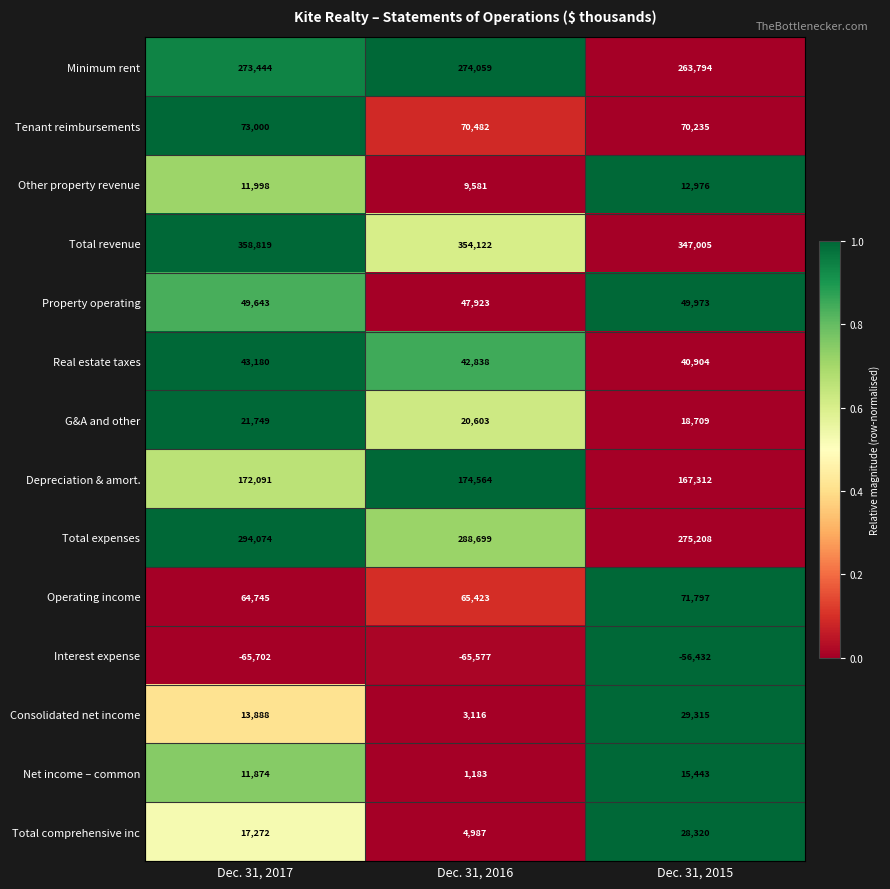

Where is Tenant reimbursements nearest to the value 71617?

Dec. 31, 2016